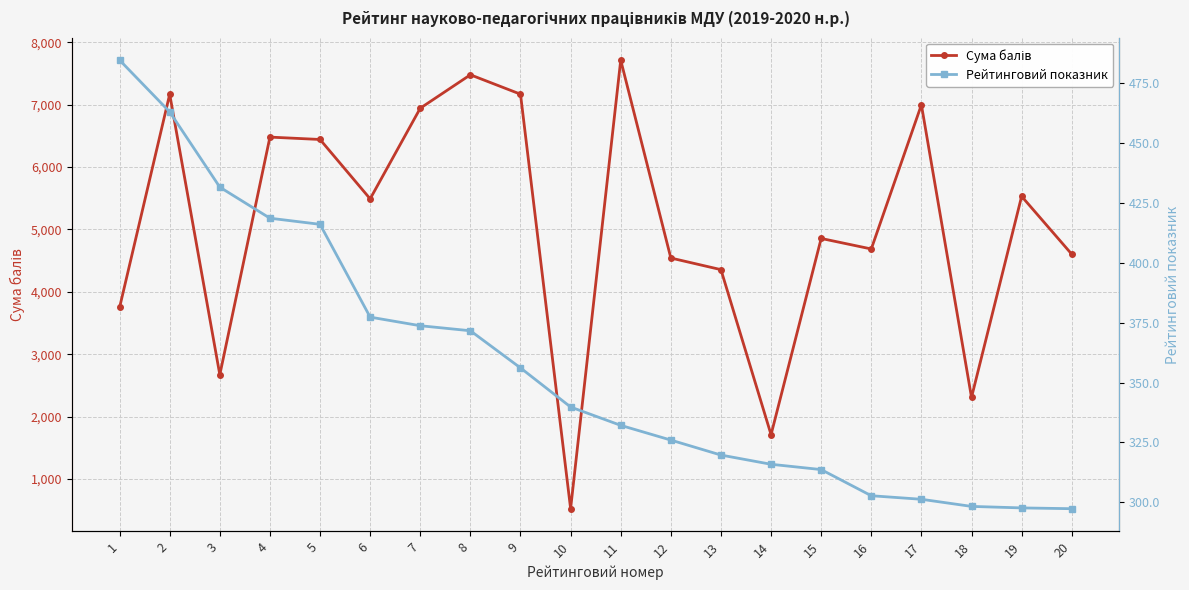

True or false: Рейтинговий показник has more than 2 points higher than both neighbors.

False